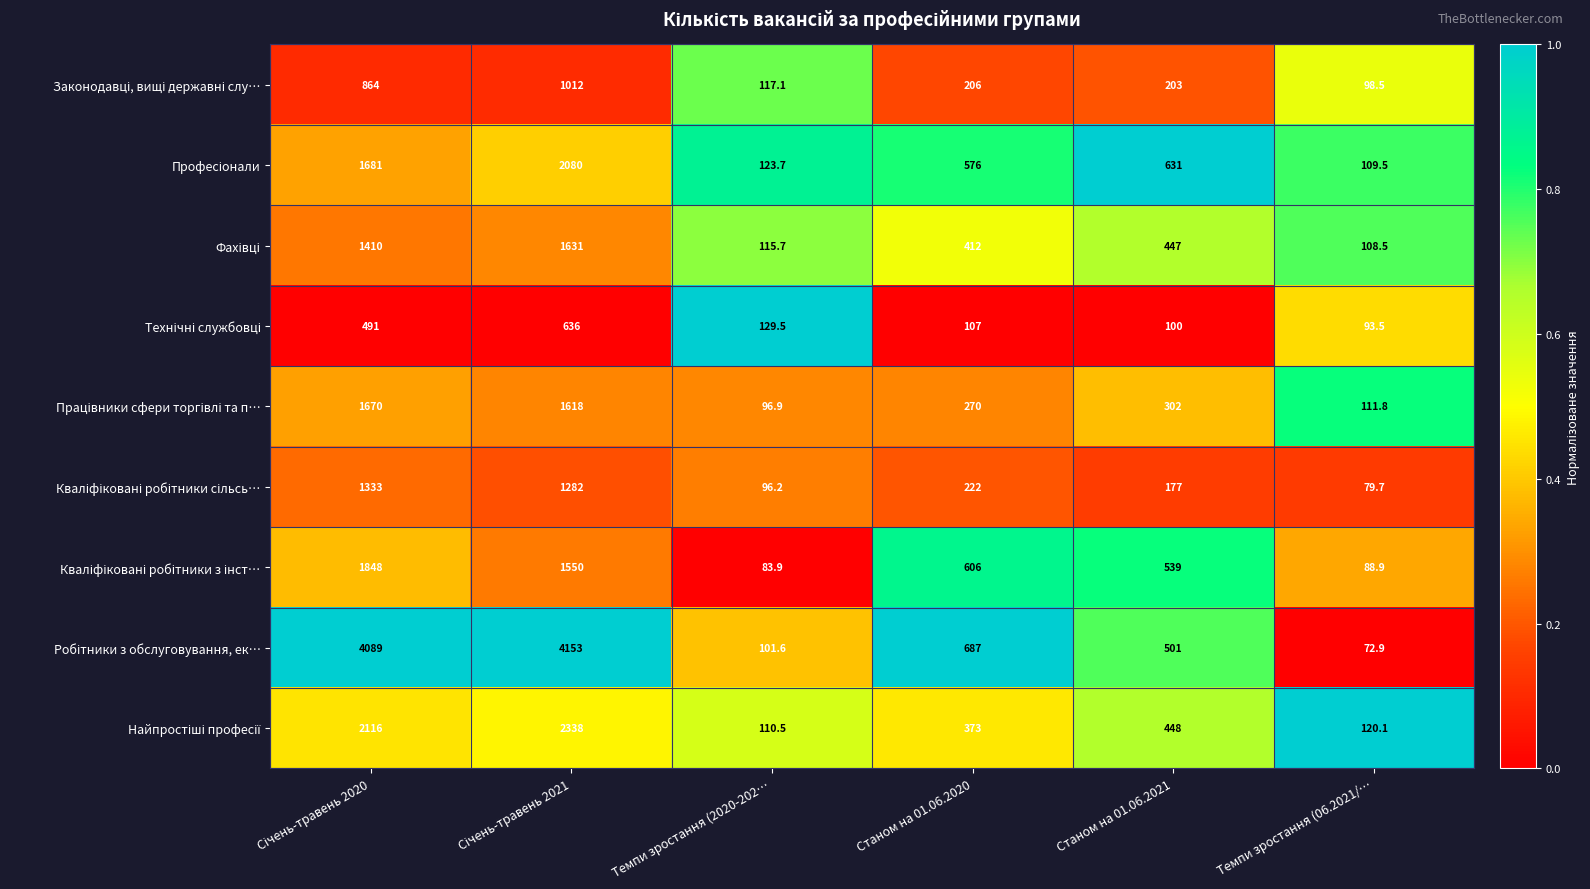

What is the total value across all series at Темпи зростання (06.2021/…?

883.4